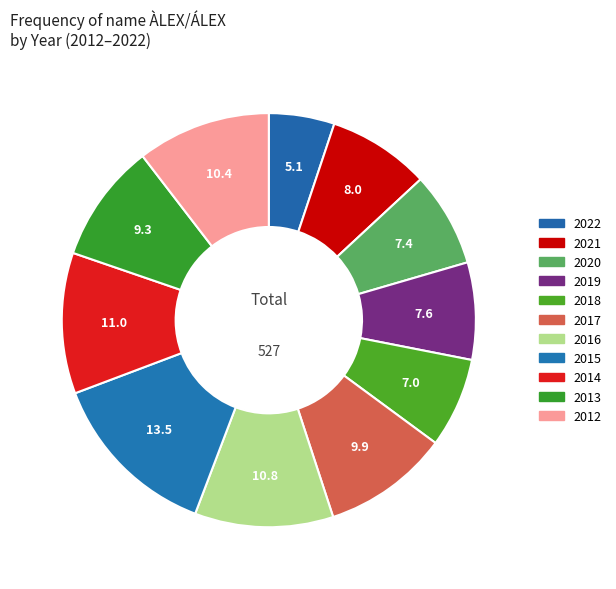

How many slices are in this pie chart?

11